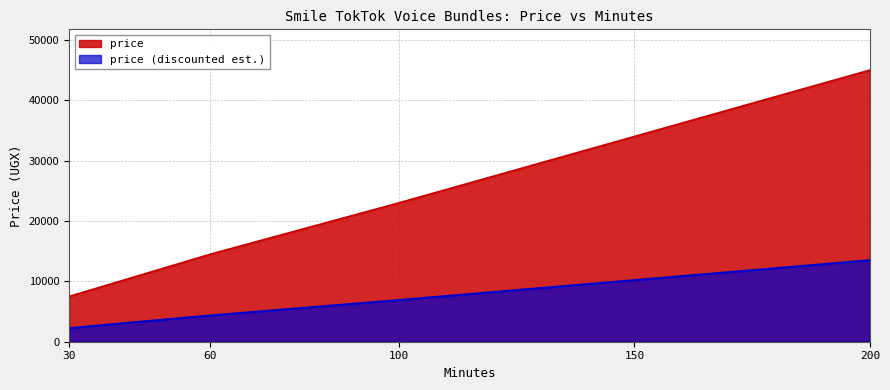

What is the ratio of the value at 30.0 to the value at 60.0?

0.5